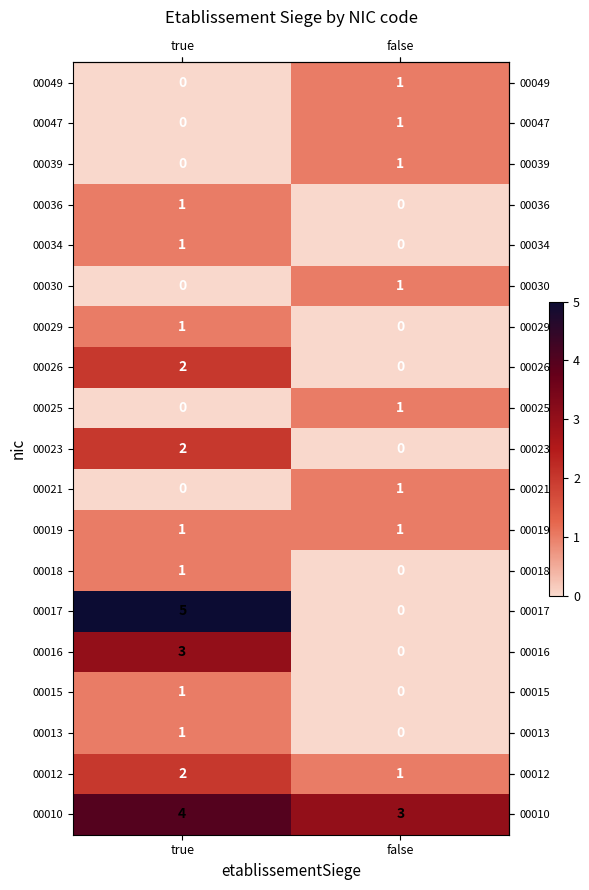

At how many categories does at least one series exceed 0?

2